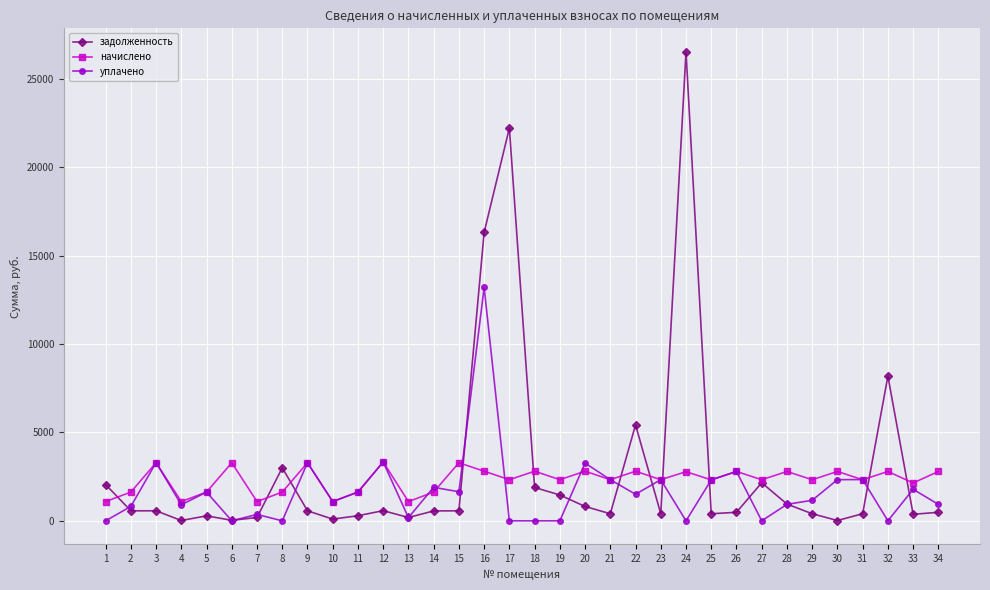

In начислено, how many points are lower than both neighbors (excluding endpoints)?

13